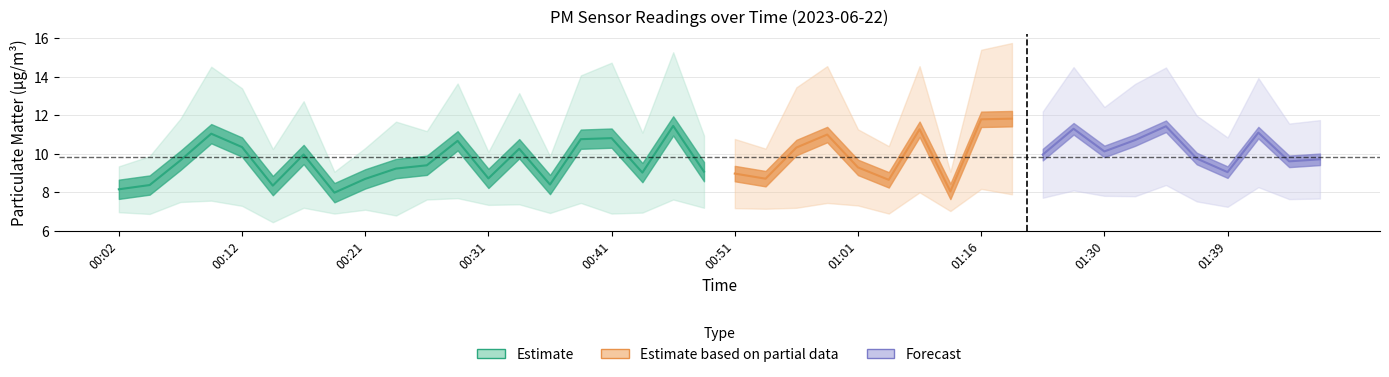

How many data points does each series have?

40